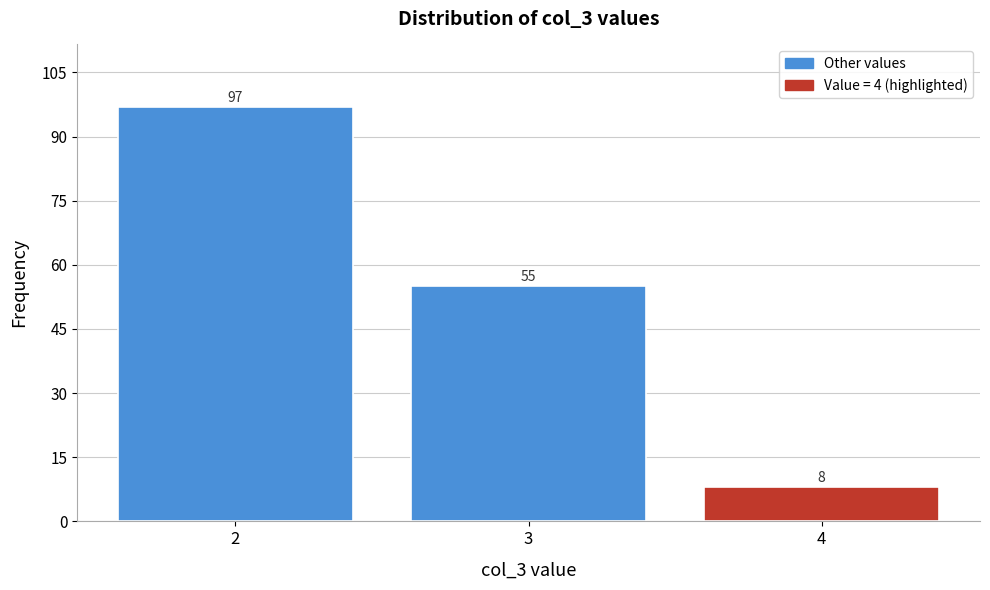

Reading right to left, list all the values displayed in this chart.

4=8	3=55	2=97